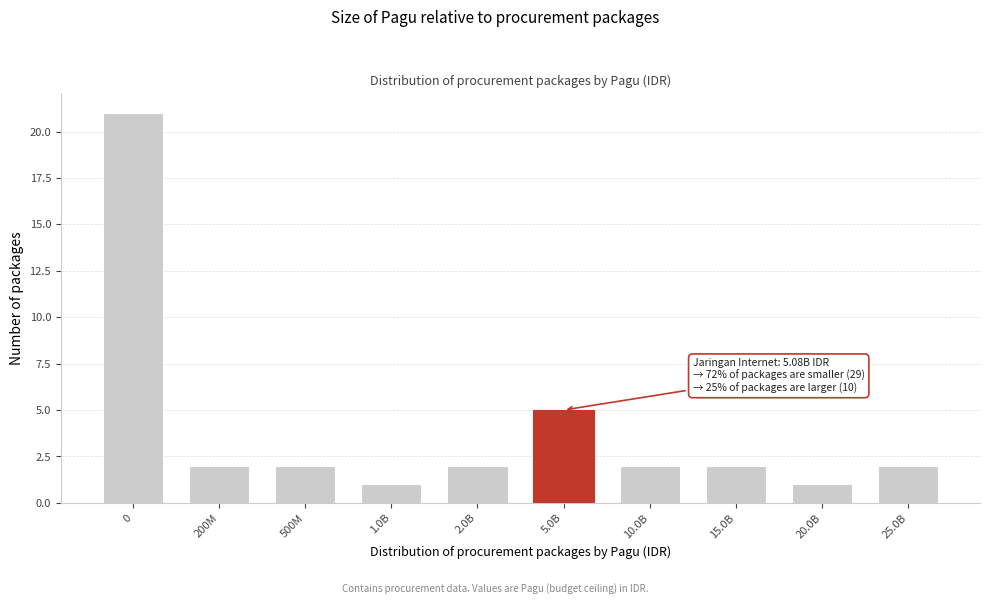

Reading left to right, what are all the values shown in this chart?

21	2	2	1	2	5	2	2	1	2